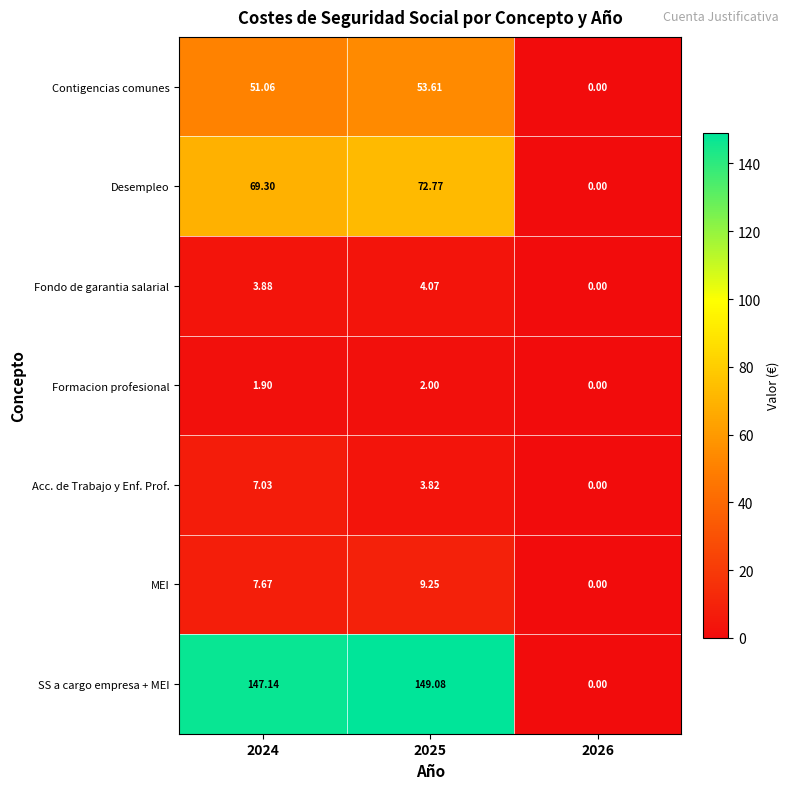

Which series changed the most between 2025 and 2026?

SS a cargo empresa + MEI